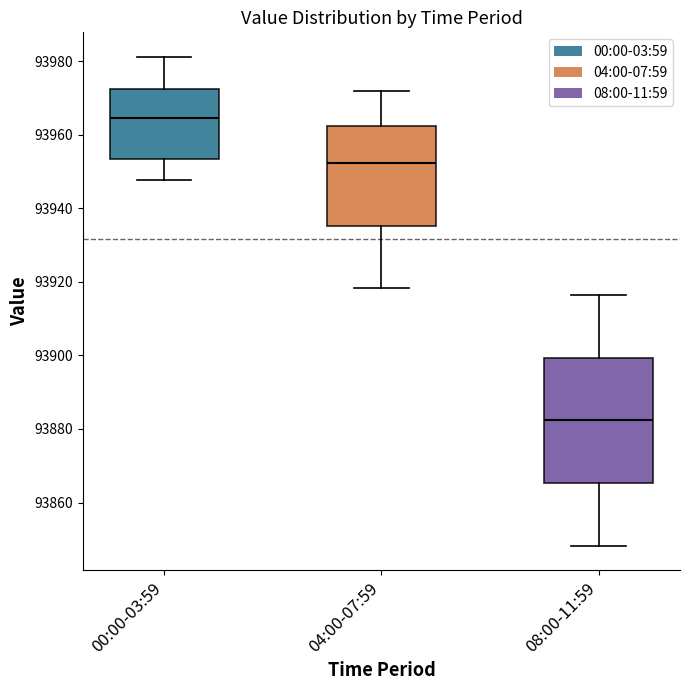

Where does the upper whisker of the box for 00:00-03:59 end on the y-axis? The values are not printed on the chart, so give them approximately, as read against the axis.

93982